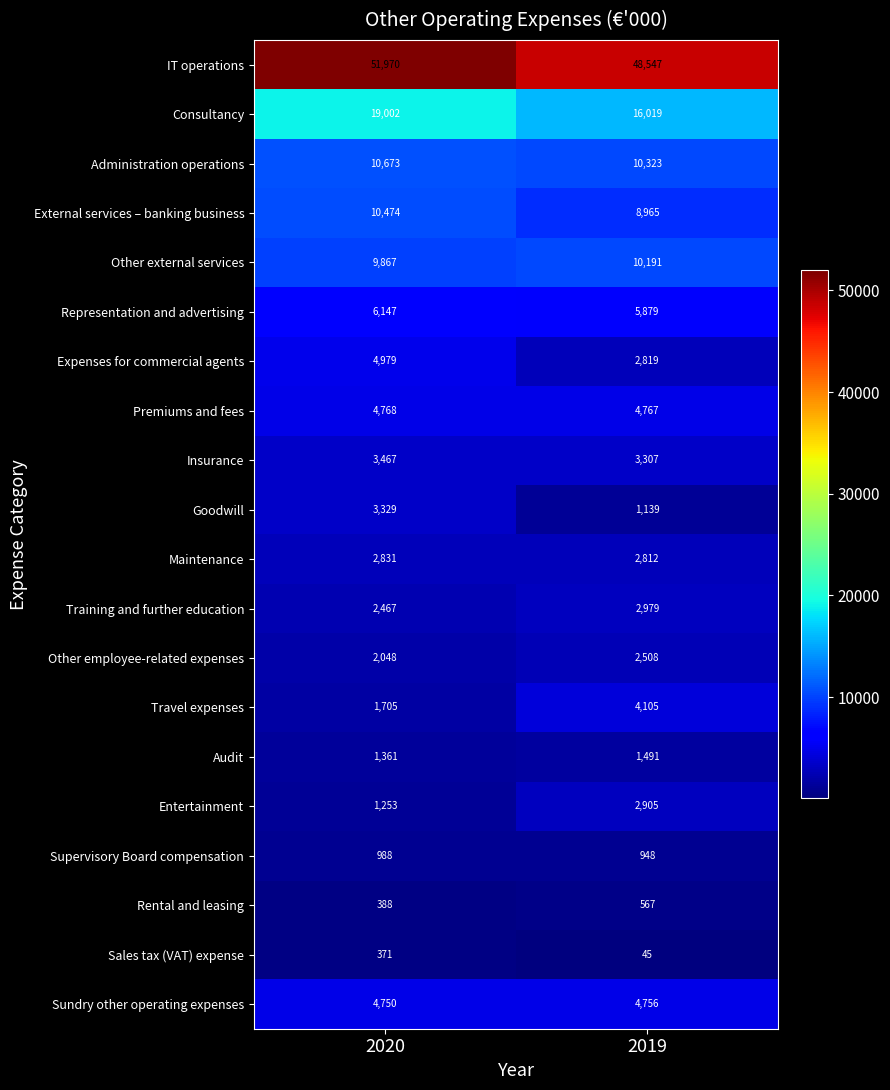

Rank the series at 2020 from lowest to highest value.

Sales tax (VAT) expense, Rental and leasing, Supervisory Board compensation, Entertainment, Audit, Travel expenses, Other employee-related expenses, Training and further education, Maintenance, Goodwill, Insurance, Sundry other operating expenses, Premiums and fees, Expenses for commercial agents, Representation and advertising, Other external services, External services – banking business, Administration operations, Consultancy, IT operations